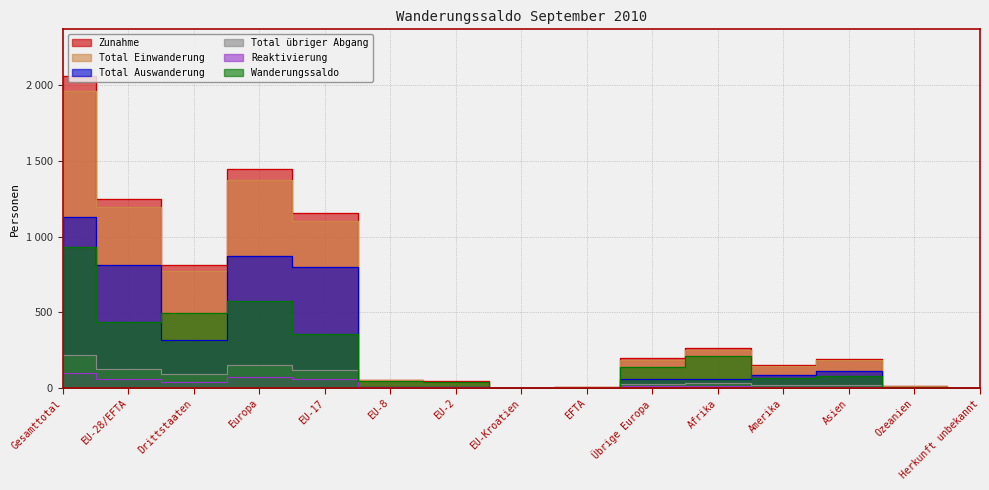

What is the difference between the maximum and minimum values in the Total übriger Abgang series?

216